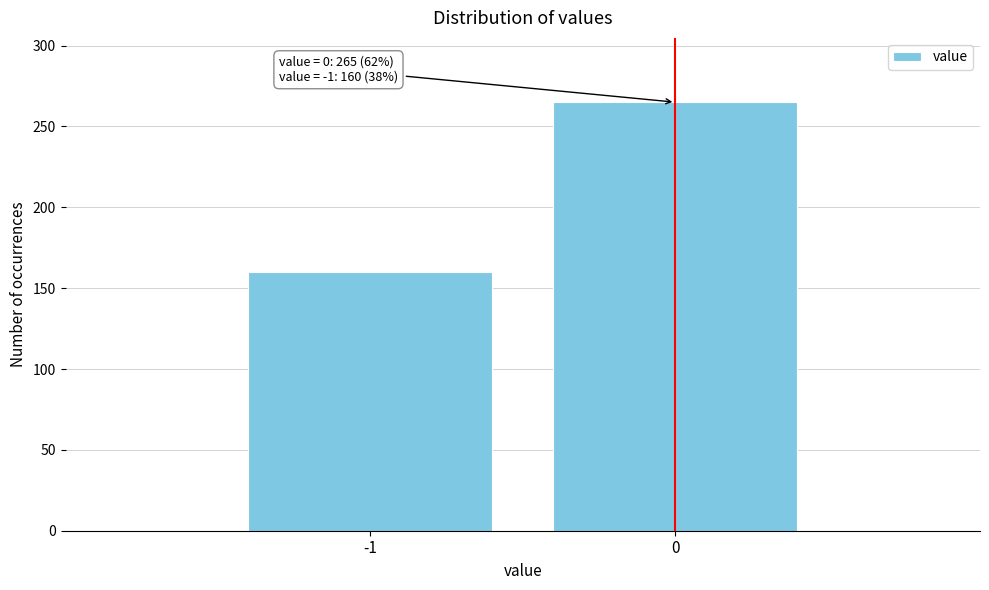

Reading left to right, what are all the values shown in this chart?

-1=160	0=265